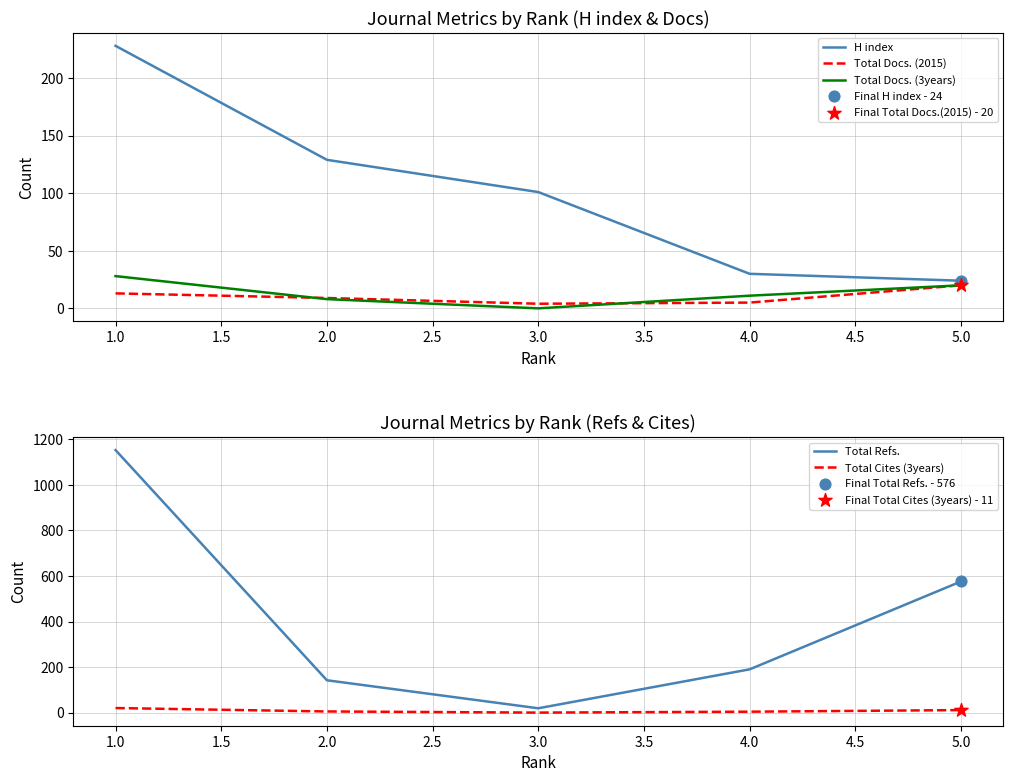

At how many categories does at least one series exceed 145?

3